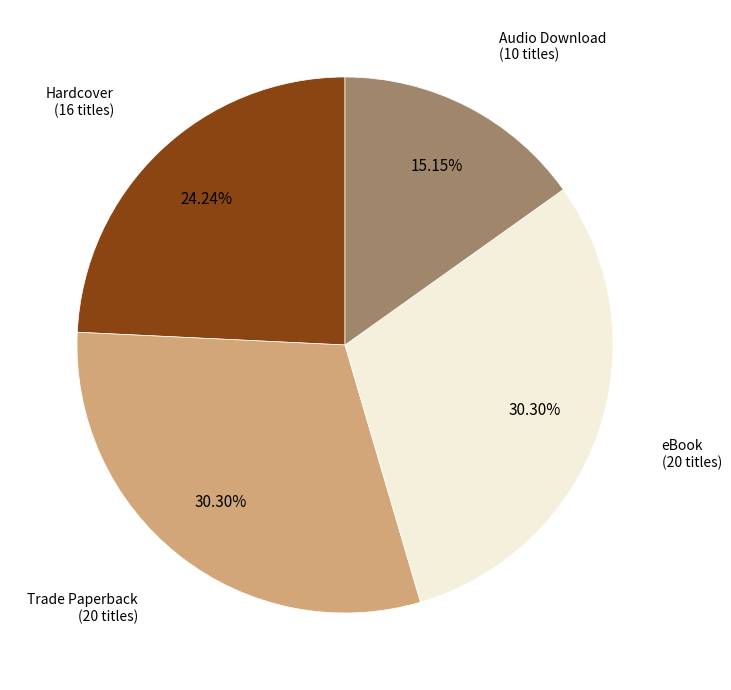

Does any single category account for the majority?

No